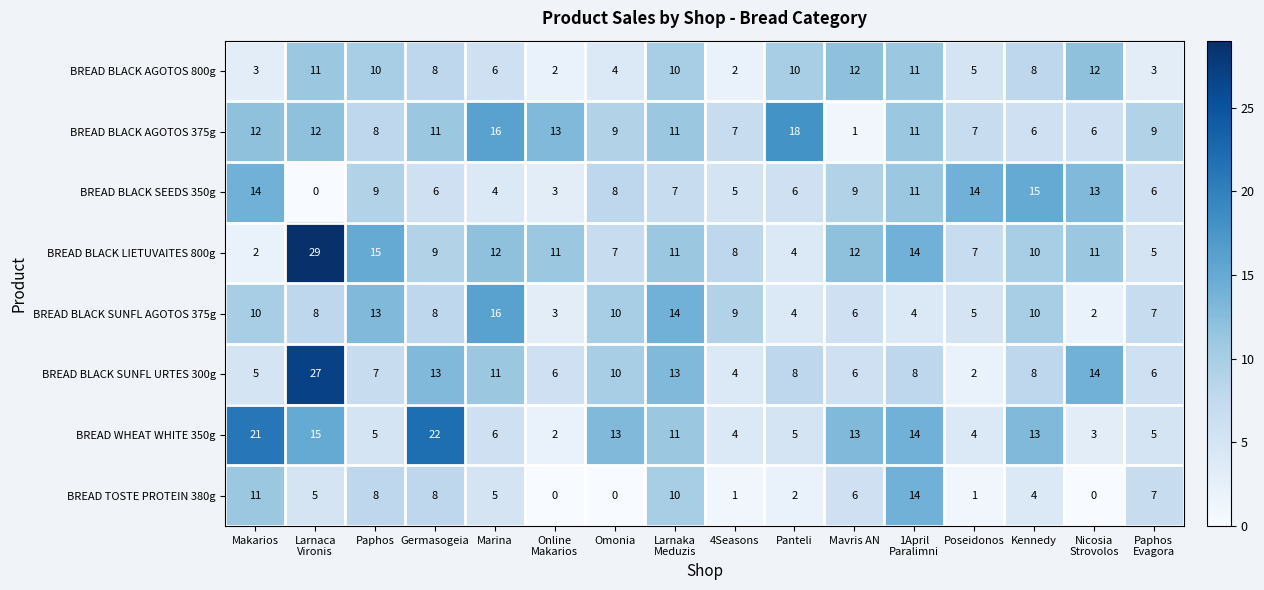

At how many categories does at least one series exceed 26?

1